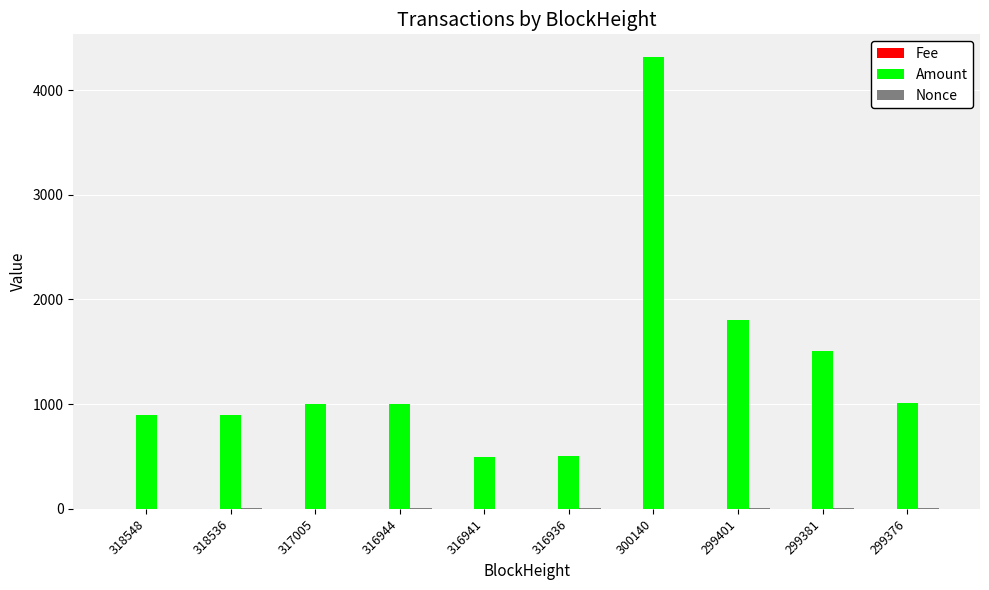

How many groups of bars are there?

10